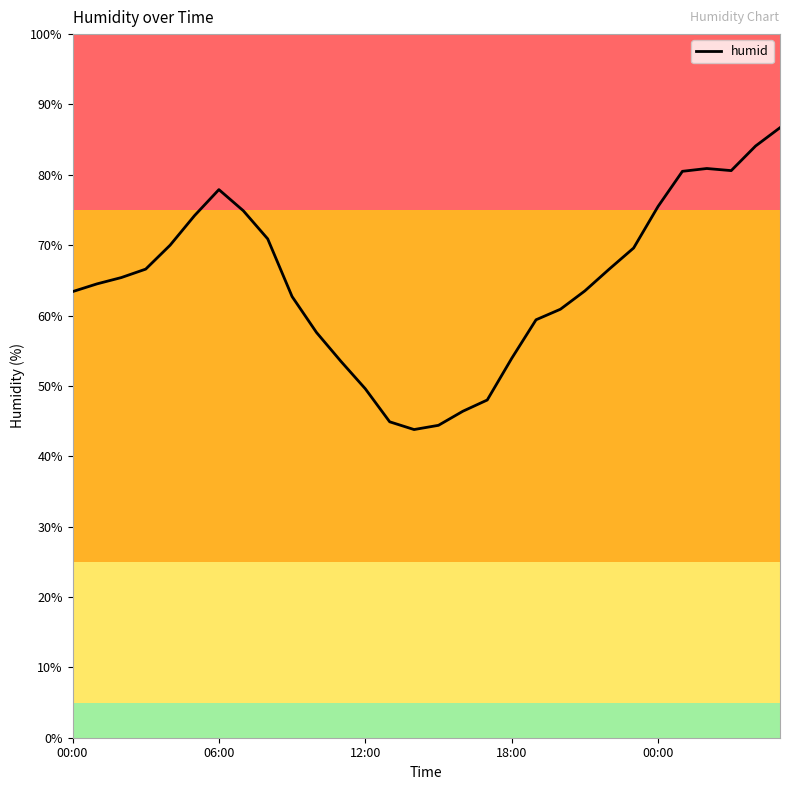

What is the difference between the maximum and minimum values?

42.9